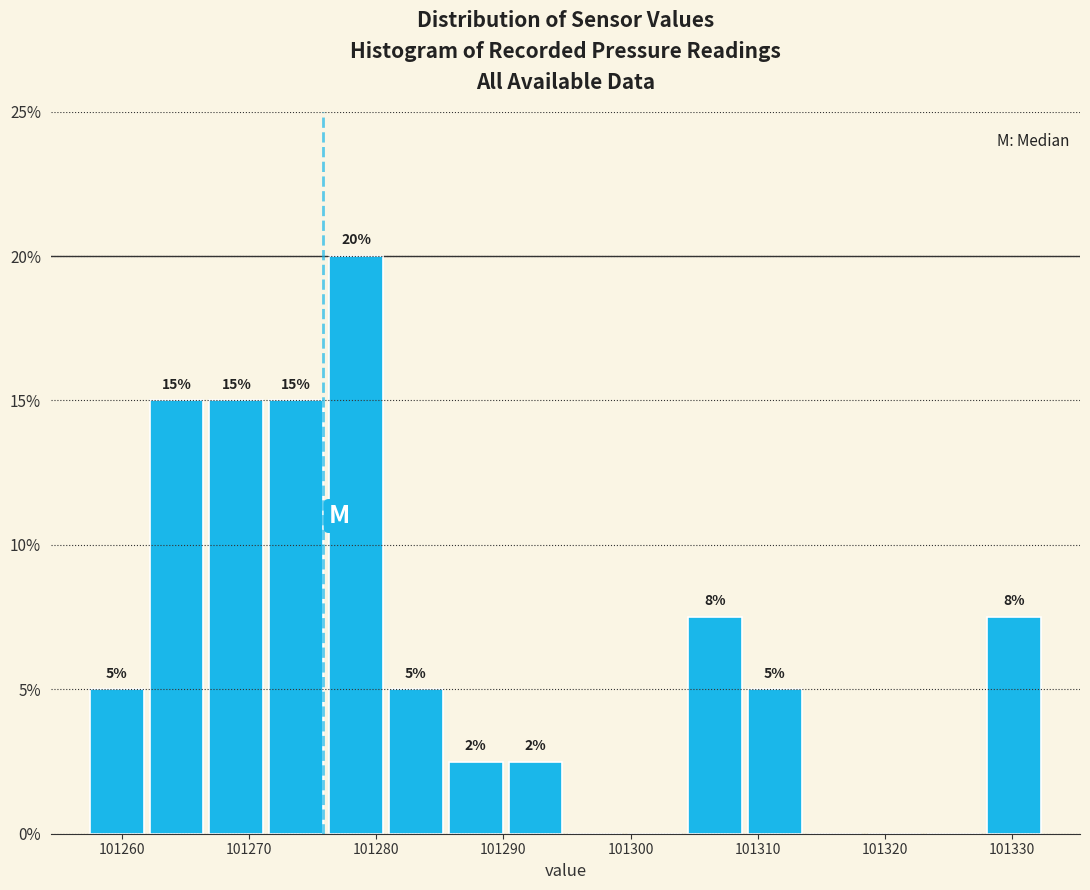

Which range on the x-axis has the tallest bar?

101276 to 101281